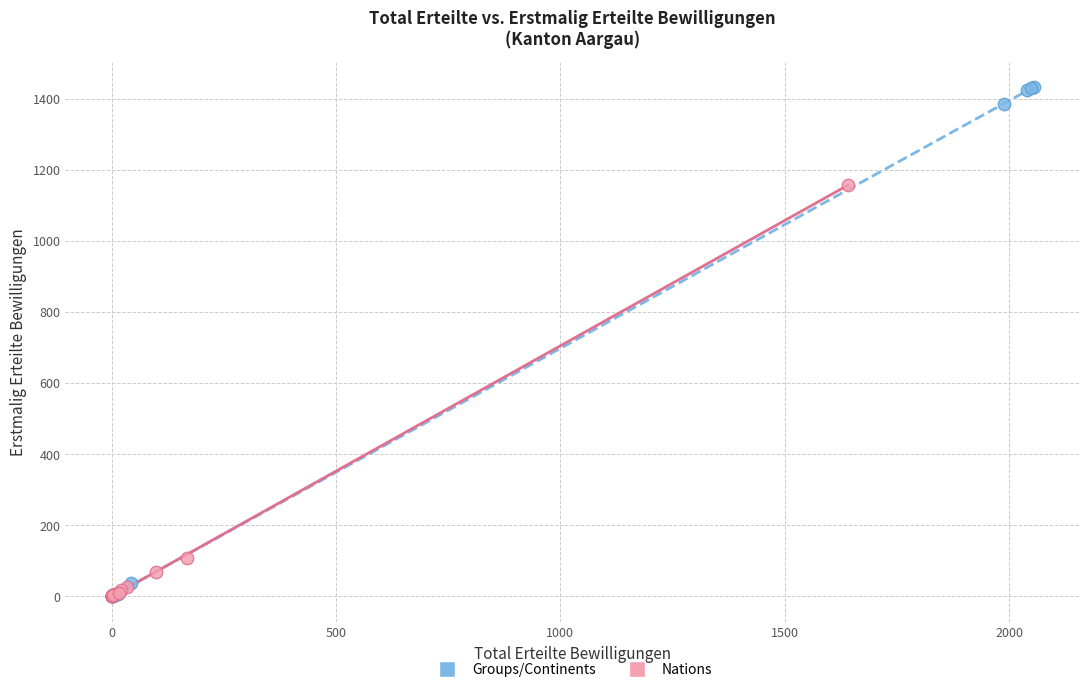

What are all the series names shown in the legend?

Groups/Continents, Nations